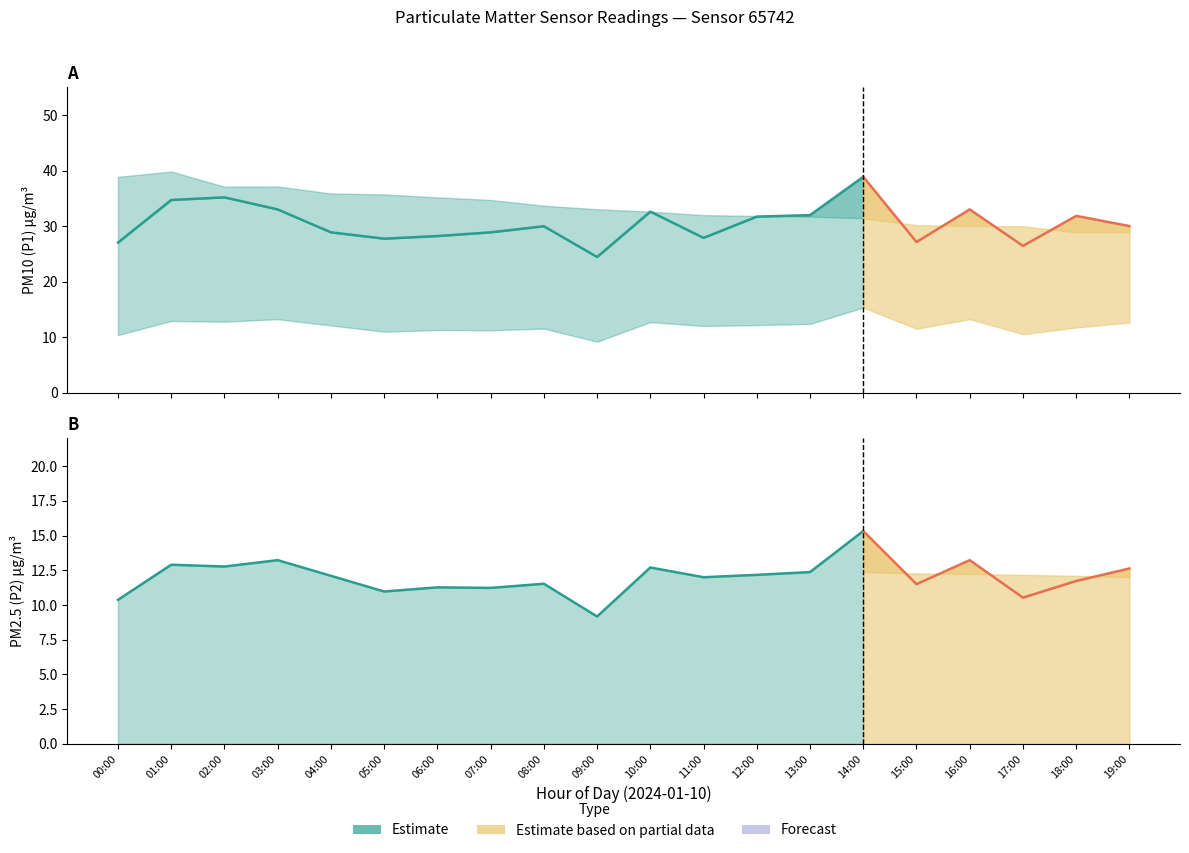

What value does the P1 series have at 09:00?

24.4